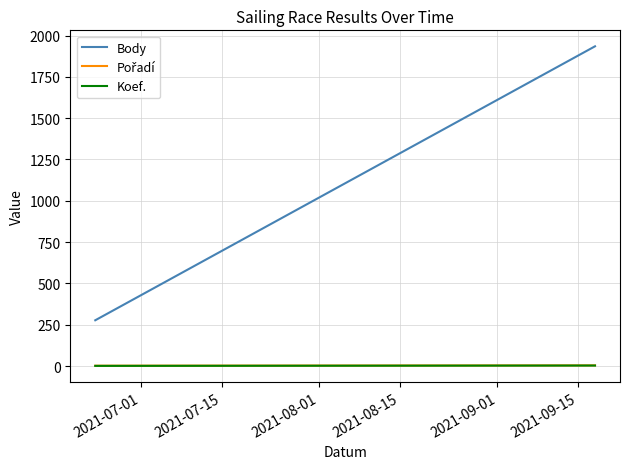

Is the value of Pořadí at 2021-07-15 greater than the value of Koef. at 2021-07-15?

Yes